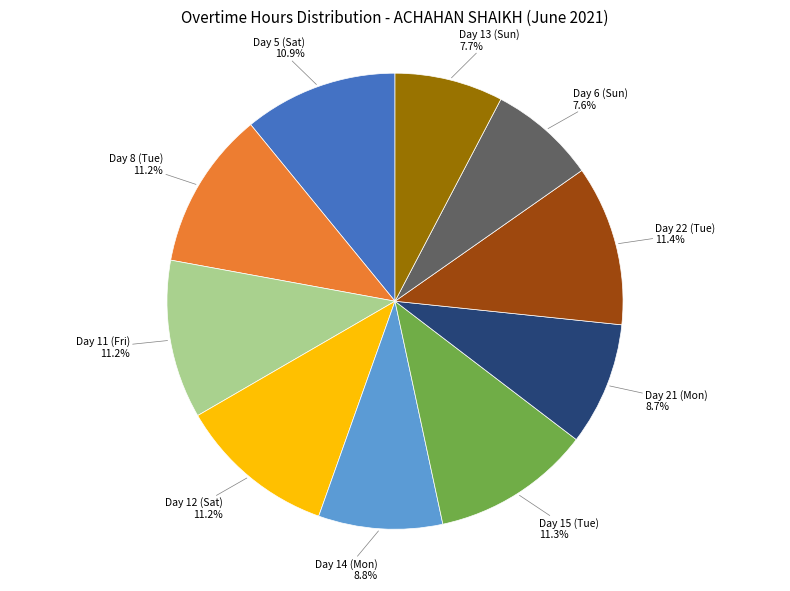

Does Day 21 (Mon) represent more than half of the total?

No